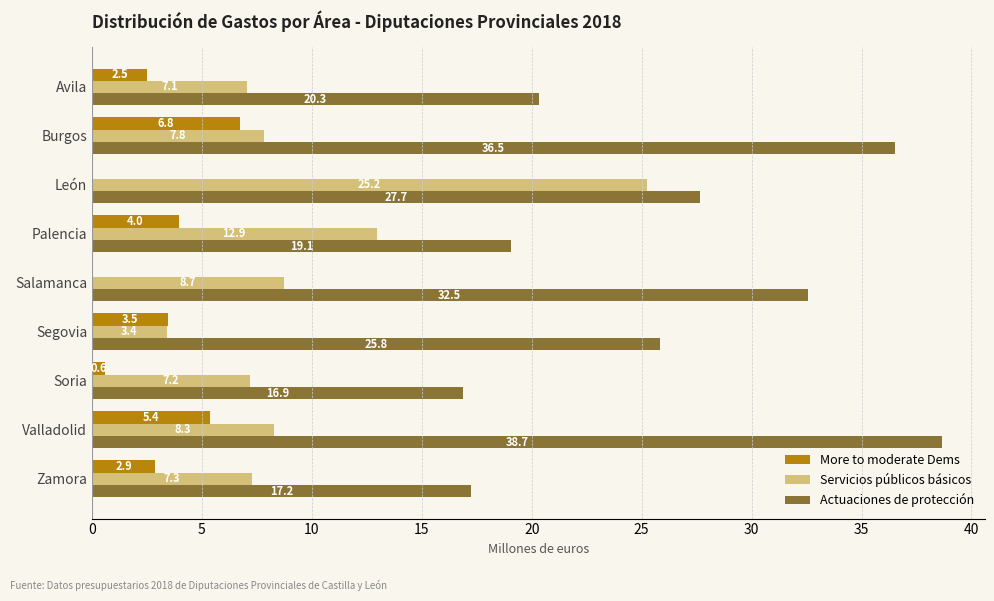

Is it true that Actuaciones de protección equals 16.9 at Soria?

True